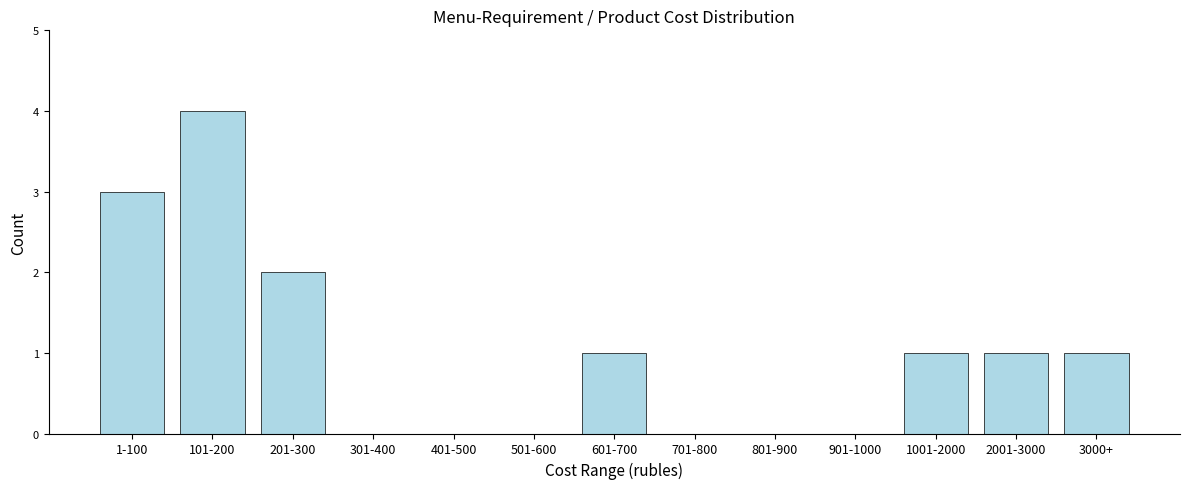

Reading left to right, what are all the values shown in this chart?

1-100=3	101-200=4	201-300=2	301-400=0	401-500=0	501-600=0	601-700=1	701-800=0	801-900=0	901-1000=0	1001-2000=1	2001-3000=1	3000+=1